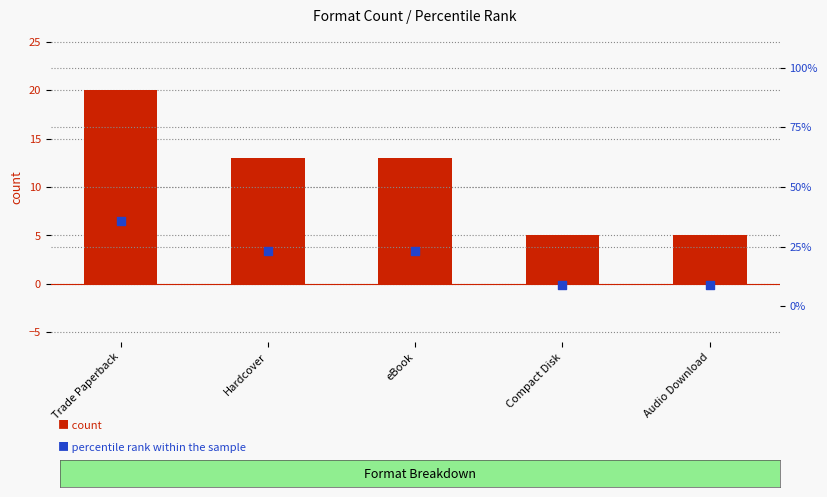

Is the value of count at Hardcover greater than the value of percentile rank within the sample at Hardcover?

No